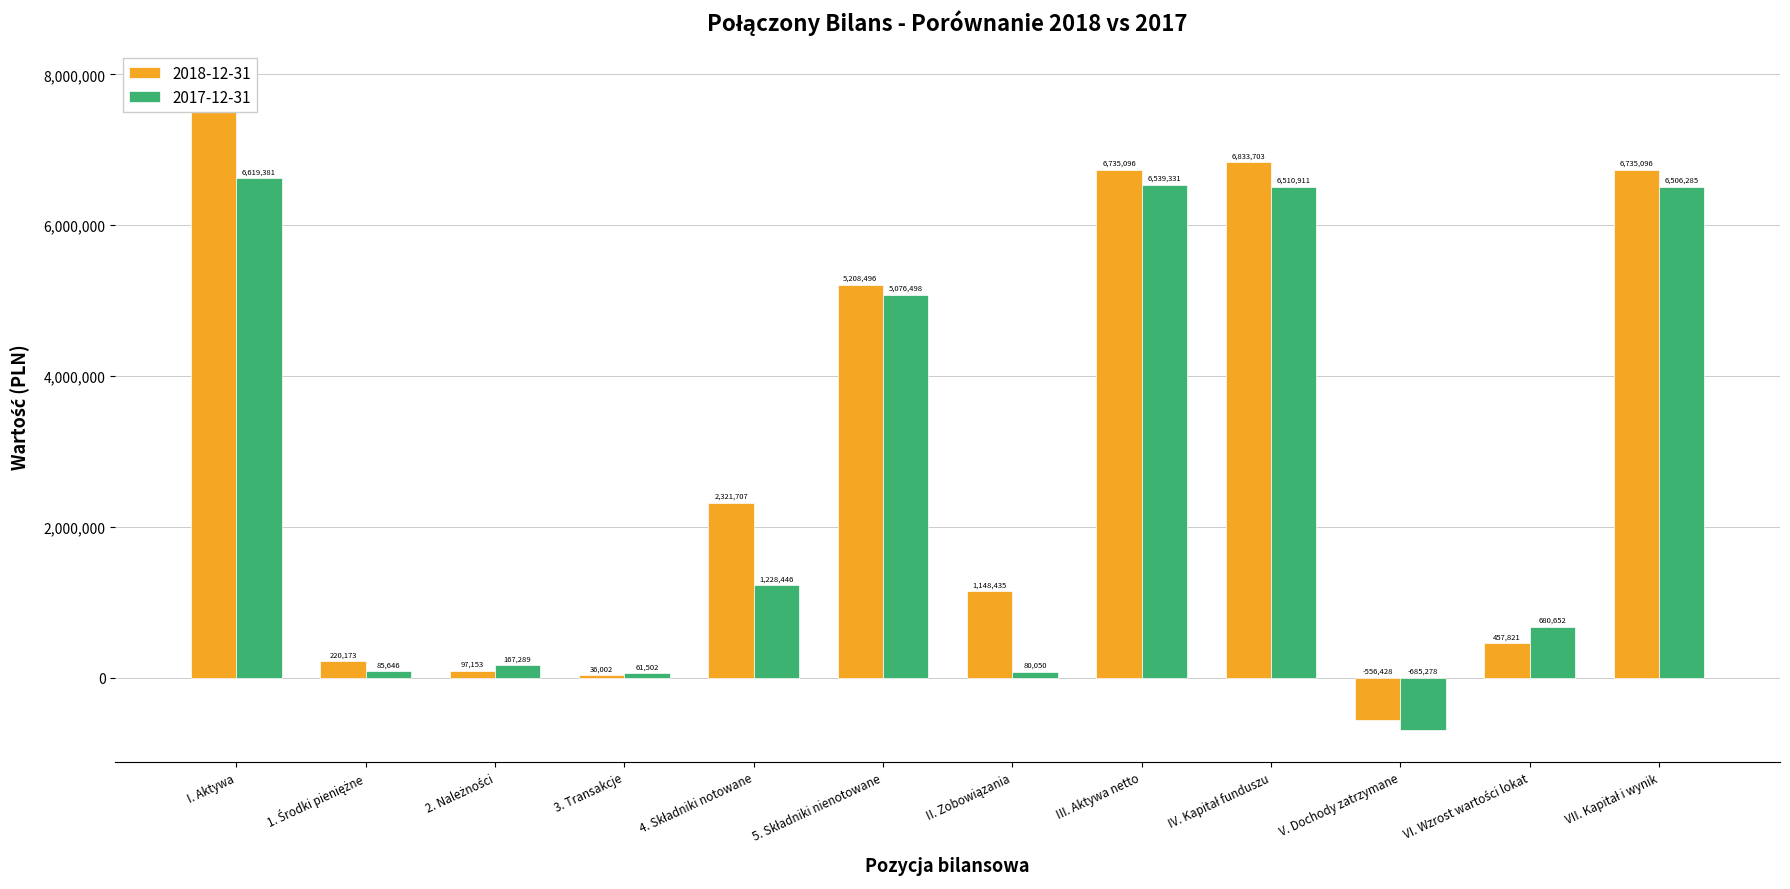

Is it true that 2018-12-31 equals 6735096 at VII. Kapitał i wynik?

True